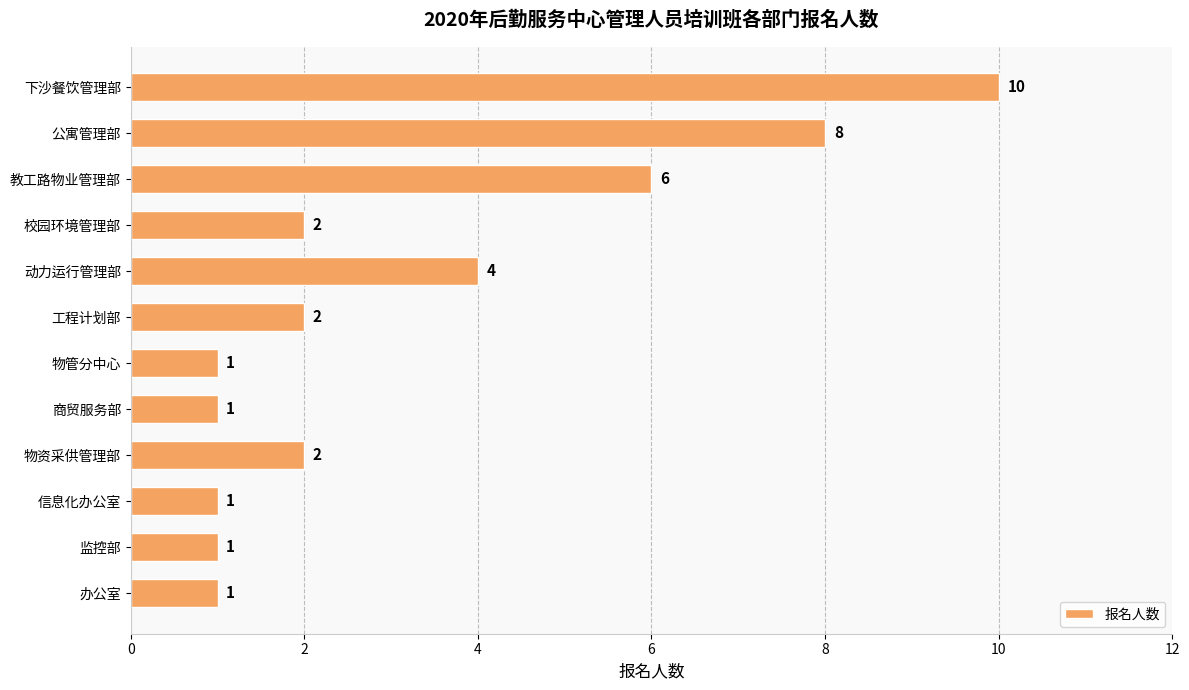

What is the sum of all values?

39